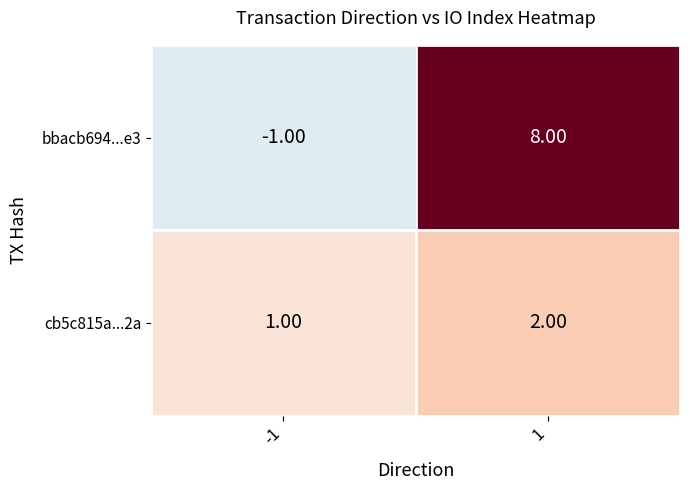

What is the difference between the highest and lowest values at -1?

2